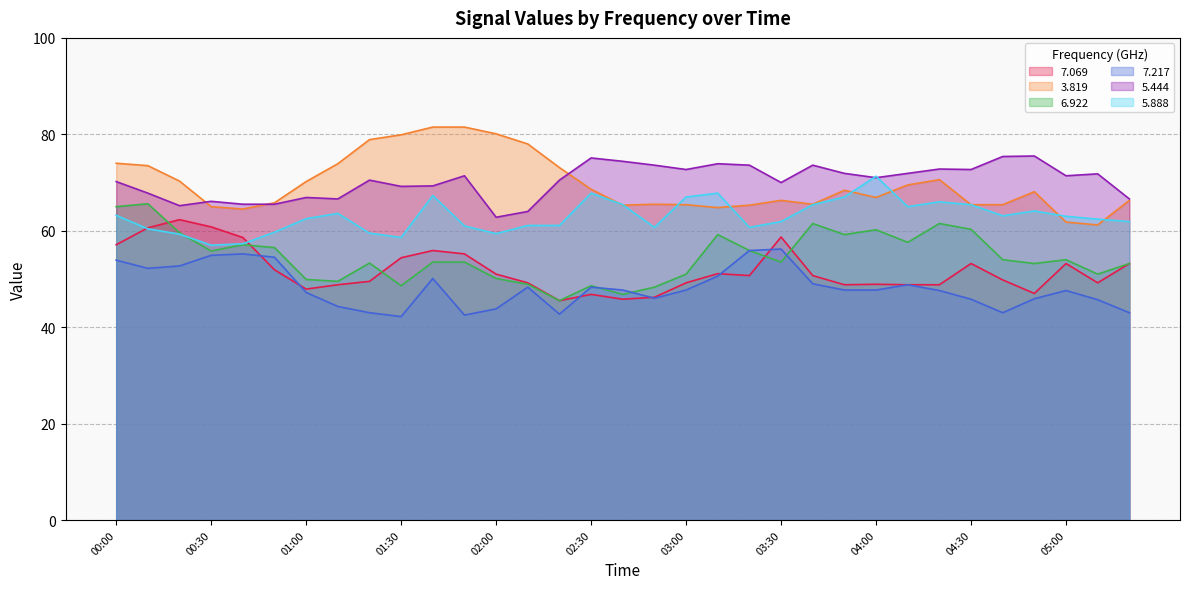

What is the difference between the maximum and second lowest values in the   5.888 series?

14.0